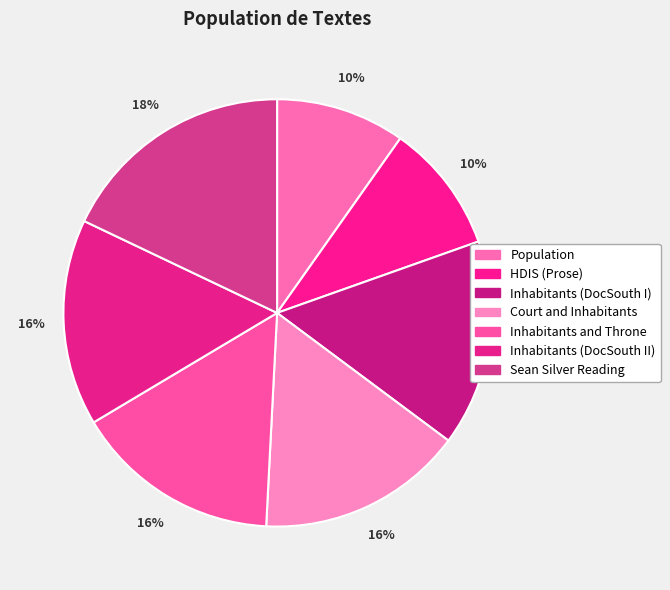

How many segments does this pie chart have?

7